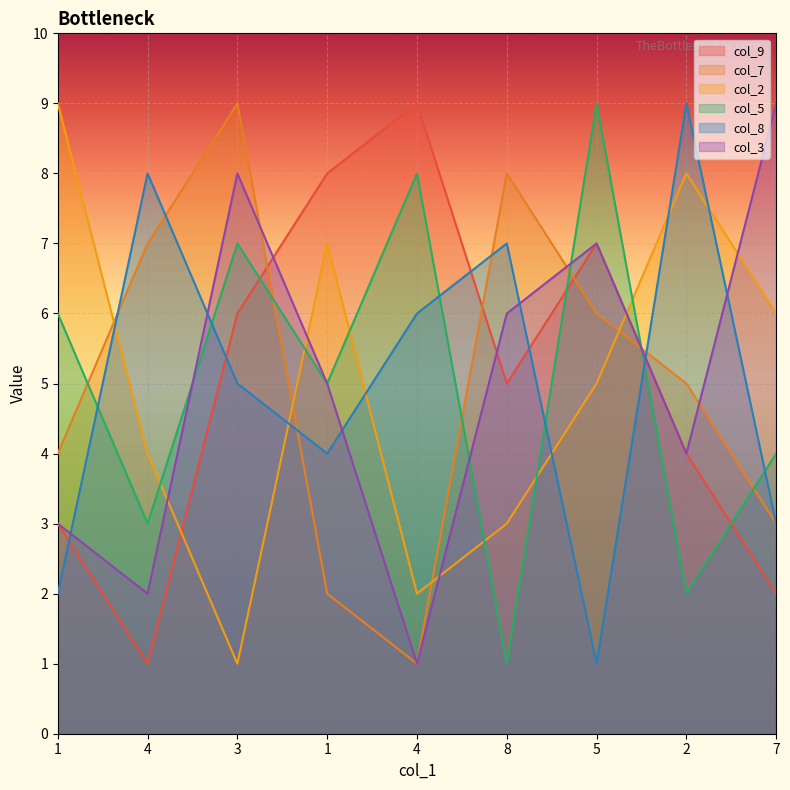

What is the approximate value of col_5 at 2?

2